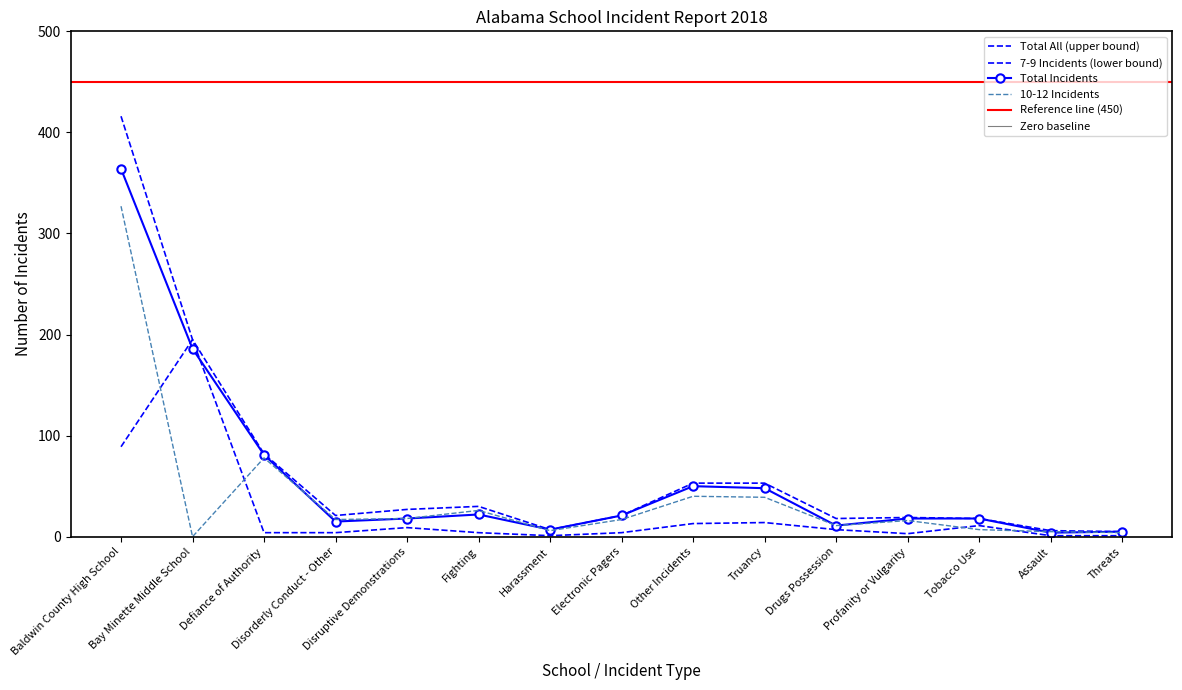

Rank the series by their average value, from highest to lowest.

Total All, Total Incidents, 10-12 Incidents, 7-9 Incidents